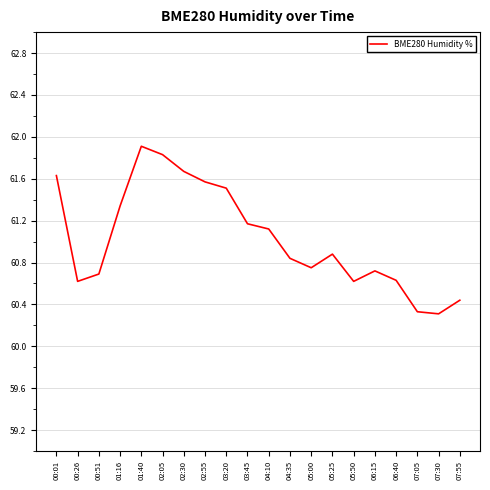

What is the ratio of the value at 02:05 to the value at 06:15?

1.0